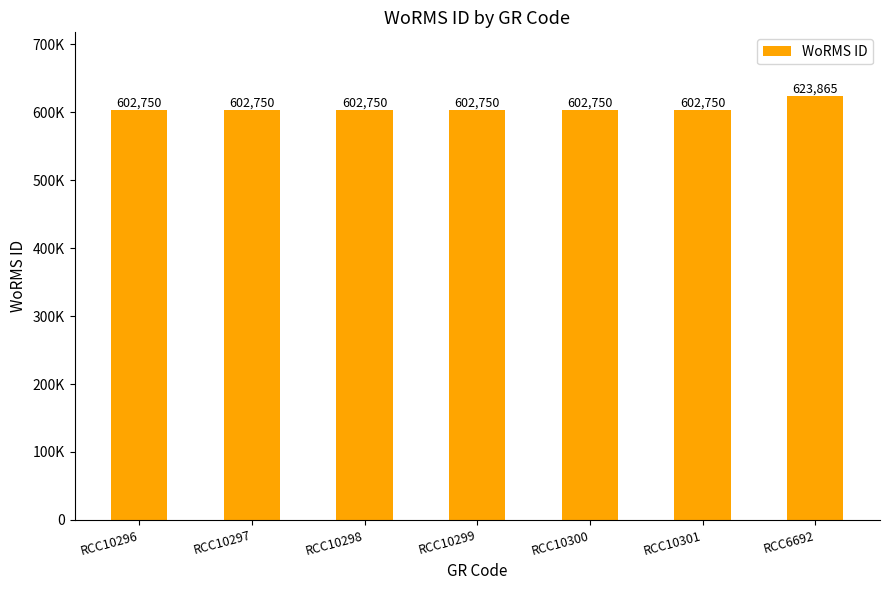

What is the difference between the maximum and minimum values?

21115